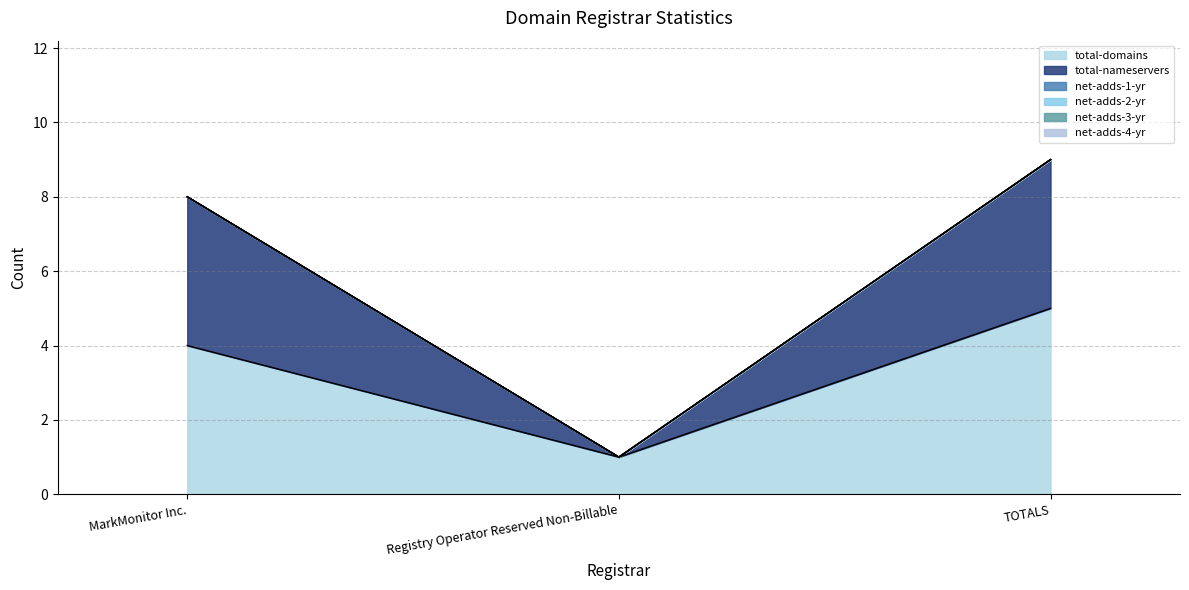

The total-nameservers series shows 2 at MarkMonitor Inc.. True or false?

False